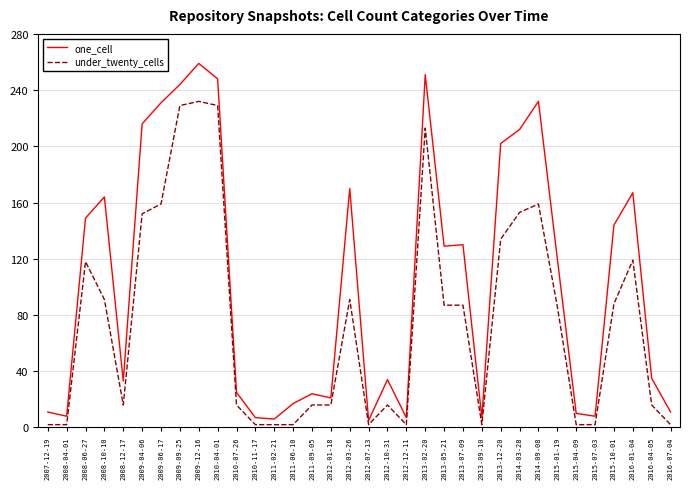

Count the number of categories in the chart.

34